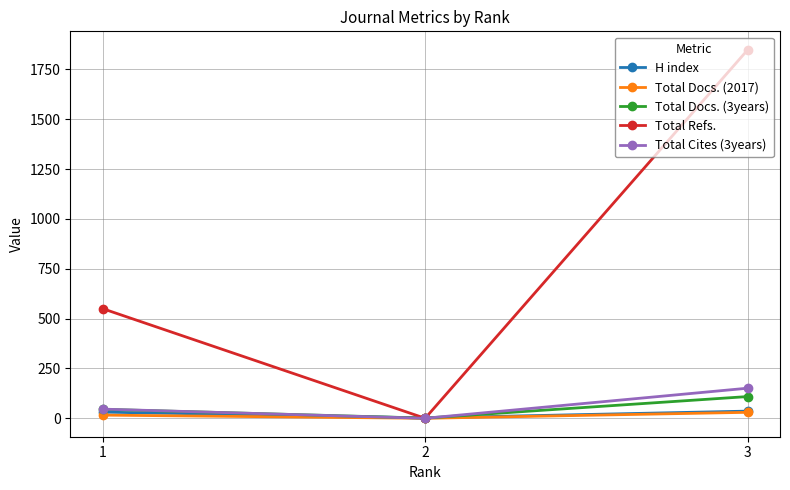

What is the value of the Total Cites (3years) point at the 3rd from the left?

151